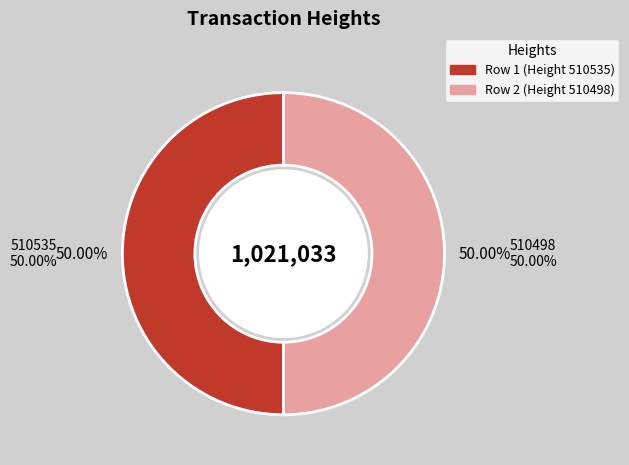

Which category has the biggest portion of the pie?

510535